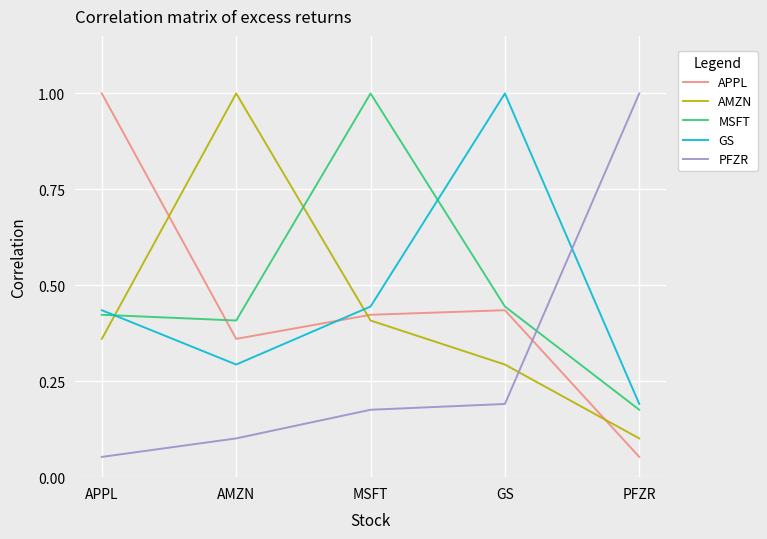

What is the difference between the APPL values at PFZR and AMZN?

0.3